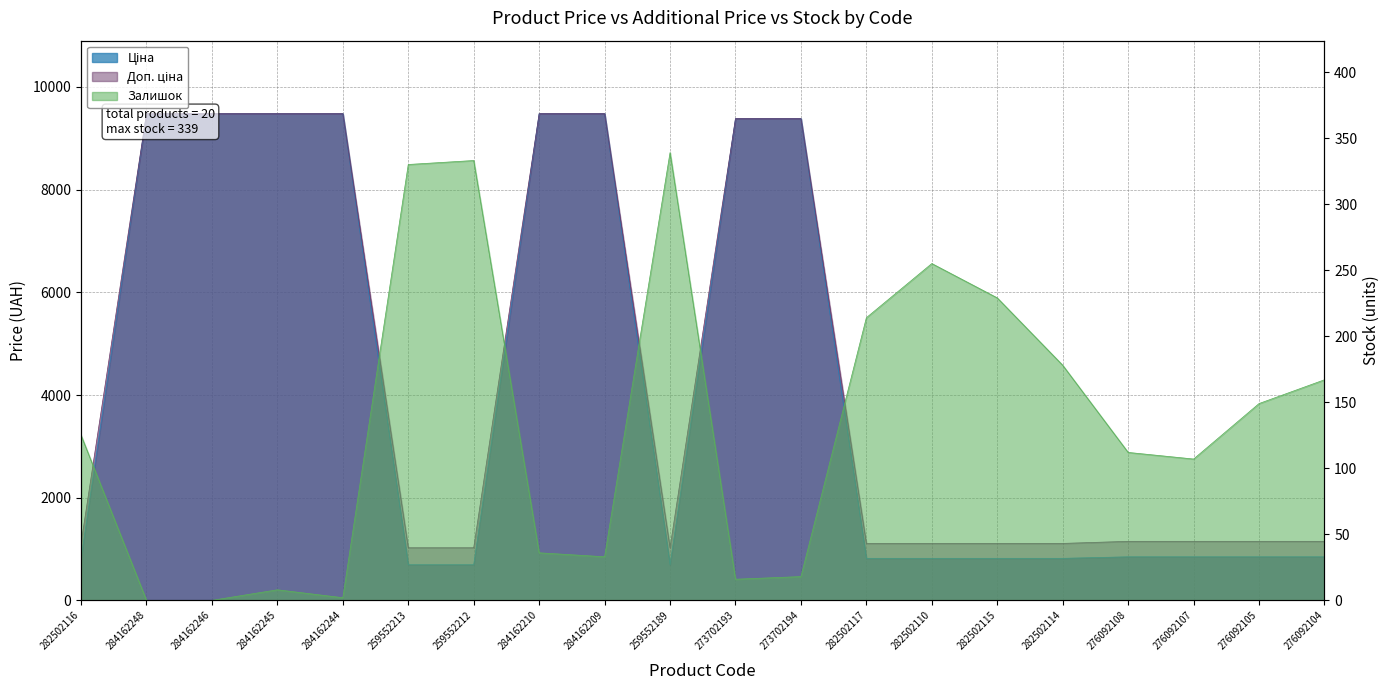

What is the label of the 2nd point from the left?

284162248